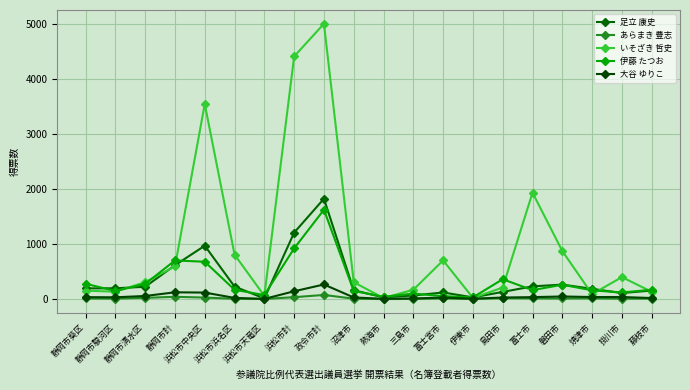

Reading left to right, transcribe all the data shown in this chart.

足立 康史: 194	196	224	615	970	227	12	1209	1825	160	32	65	120	31	130	231	263	186	109	155
あらまき 豊志: 11	8	22	41	27	5	2	34	75	6	0	3	11	2	16	12	11	13	7	8
いそざき 哲史: 153	134	307	594	3548	808	58	4414	5008	307	18	169	703	22	209	1936	874	89	399	132
伊藤 たつお: 278	147	275	702	679	169	73	922	1625	147	41	100	52	31	361	162	261	159	120	169
大谷 ゆりこ: 35	32	56	123	118	21	3	142	265	29	5	11	27	6	28	35	47	37	37	19